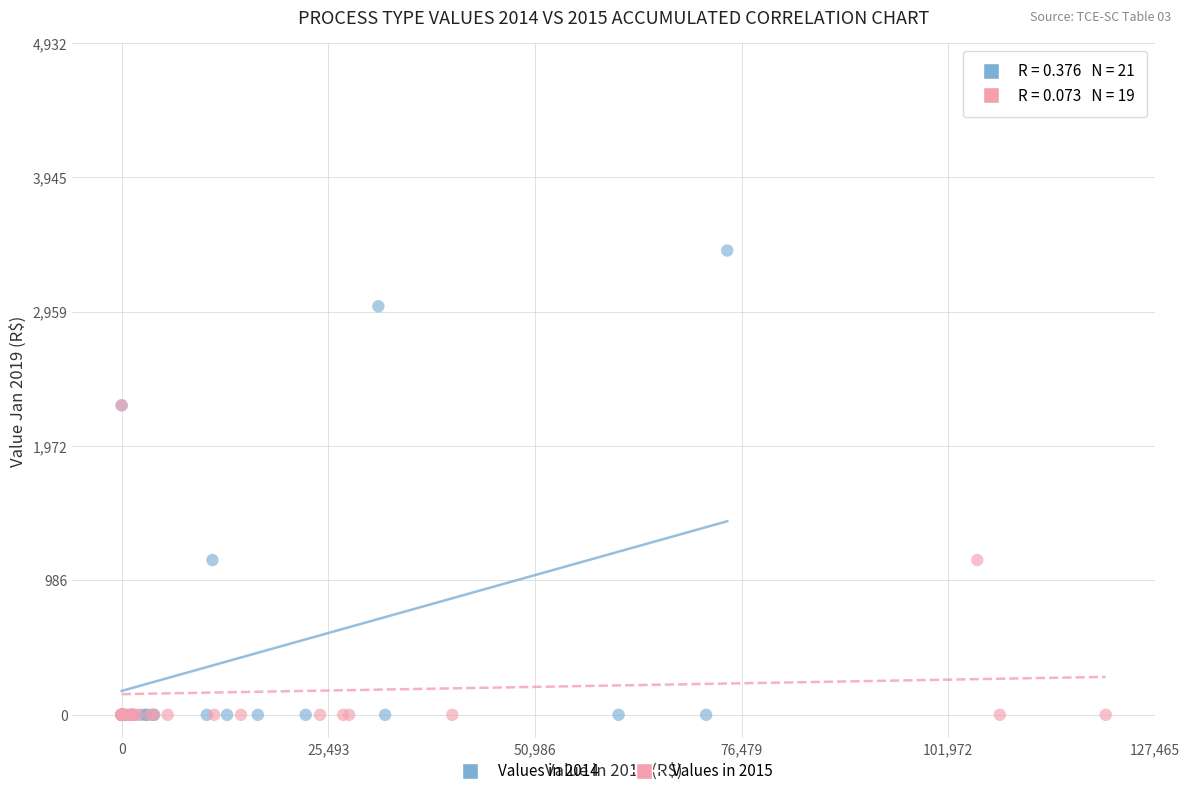

Which series reaches the maximum Y coordinate?

Values in 2014